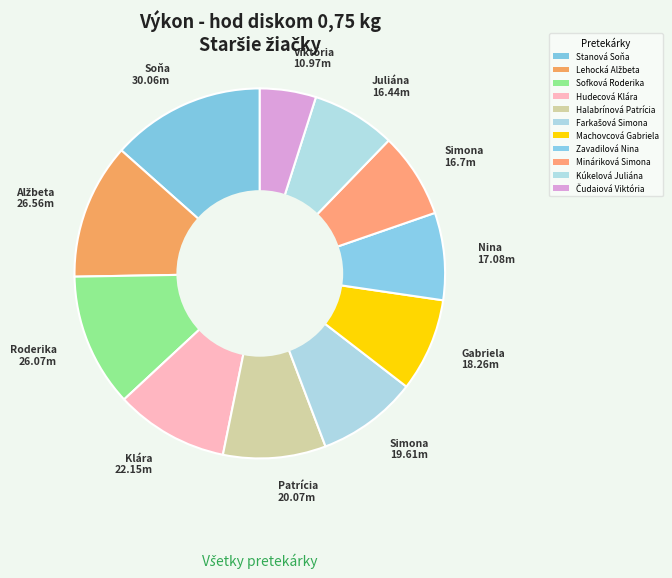

Is Sofková Roderika the majority of the pie?

No